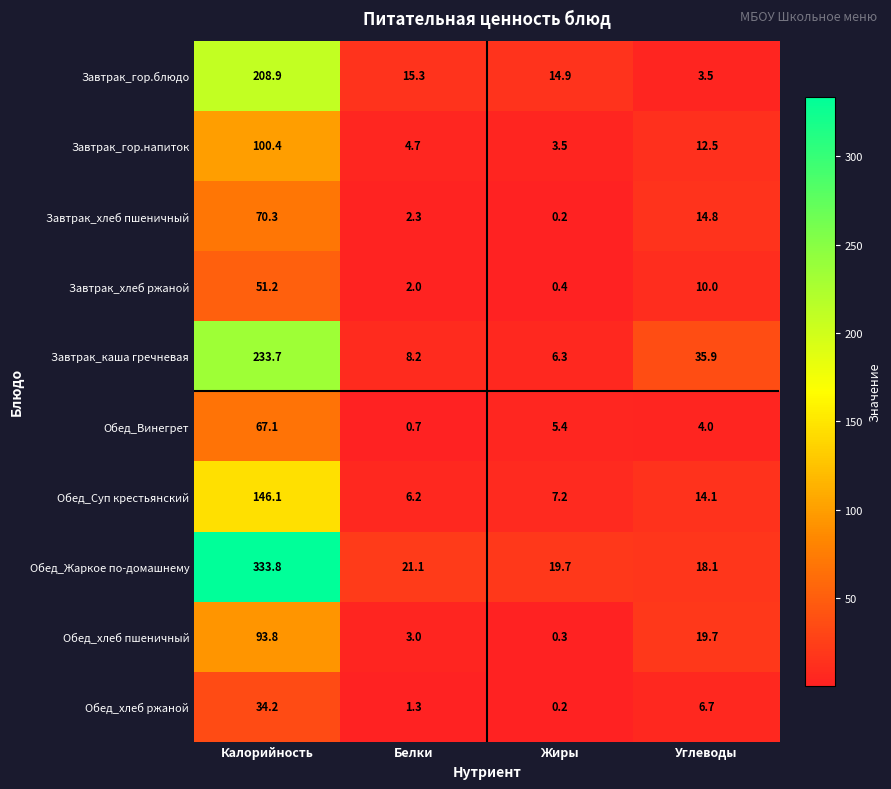

What is the greatest value displayed?

333.8